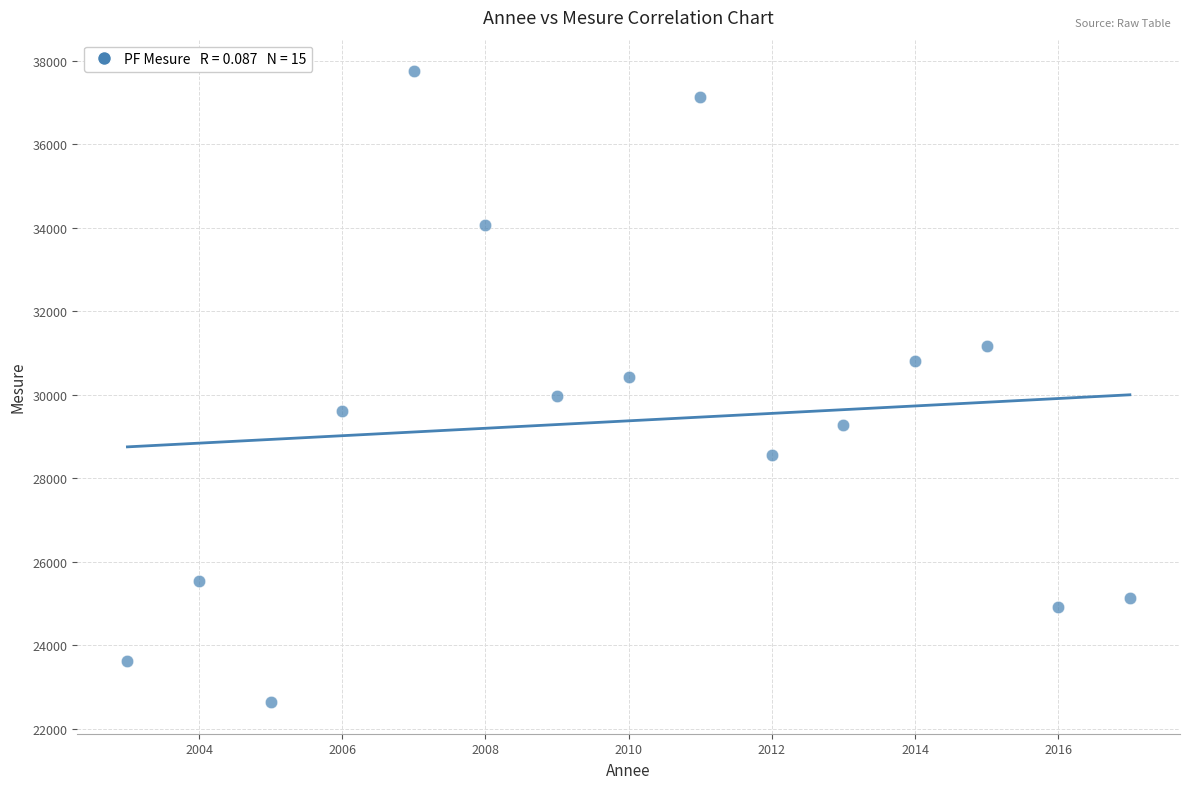

What is the range of X values (max minus min)?

14